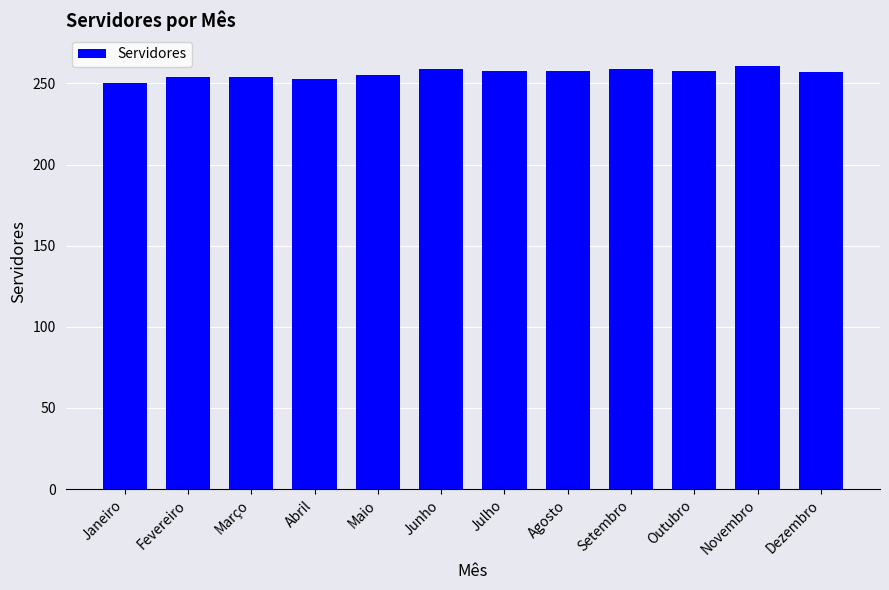

The value at Julho is 258. True or false?

True